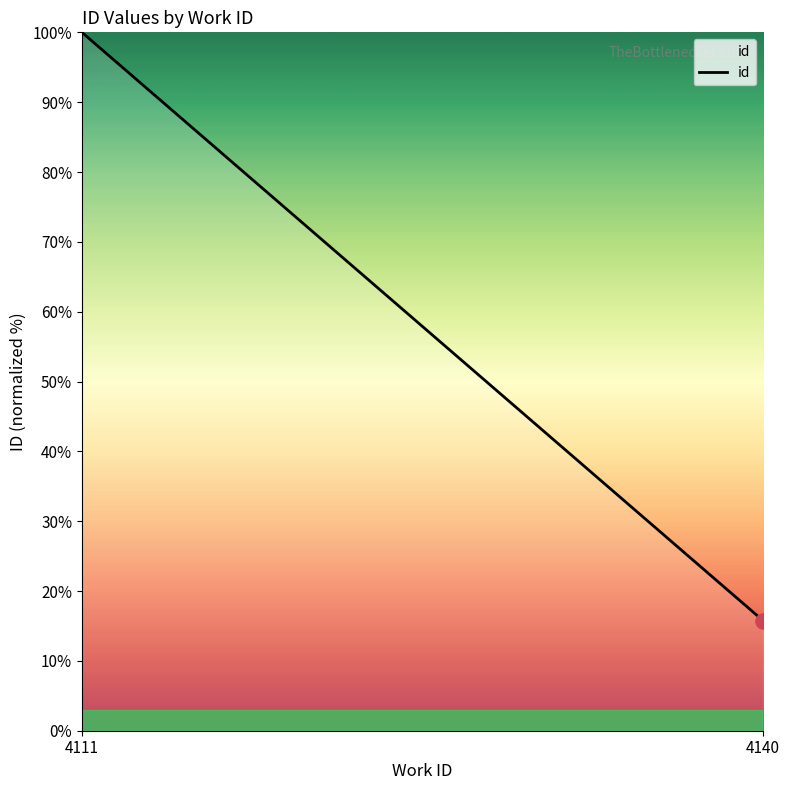

What is the ratio of the value at 4111 to the value at 4140?

6.3